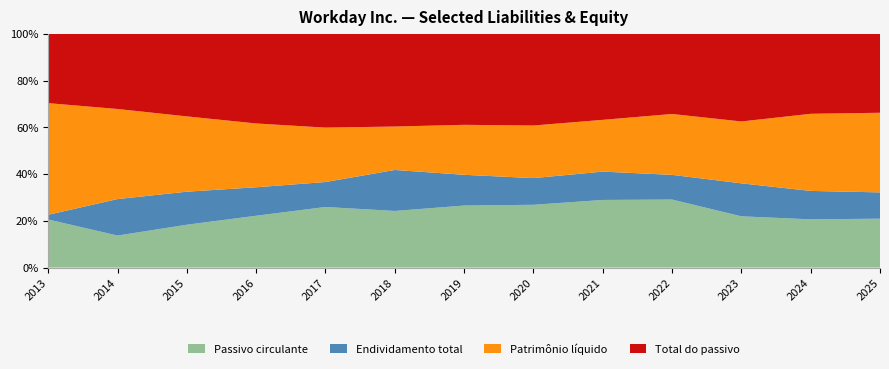

Reading left to right, what are all the values shown in this chart?

Passivo circulante: 255	422	641	923	1296	2059	2431	2969	4283	5068	4628	5055	5548
Endividamento total: 25	481	494	507	534	1491	1205	1262	1795	1840	2976	2980	2984
Patrimônio líquido: 592	1187	1126	1136	1163	1580	1958	2487	3278	4535	5586	8082	9034
Total do passivo: 367	989	1233	1594	2004	3367	3562	4330	5441	5963	7901	8370	8943